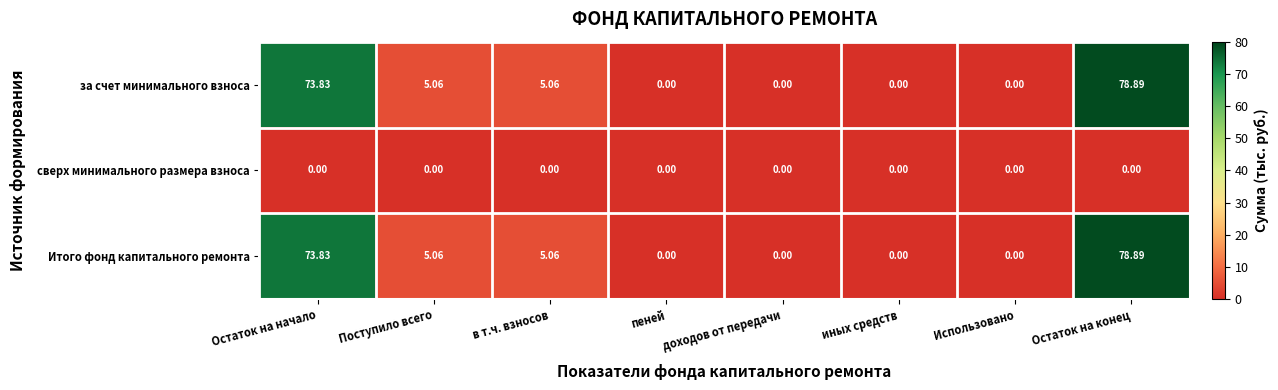

At which category is the sum across all series the highest?

Остаток на конец